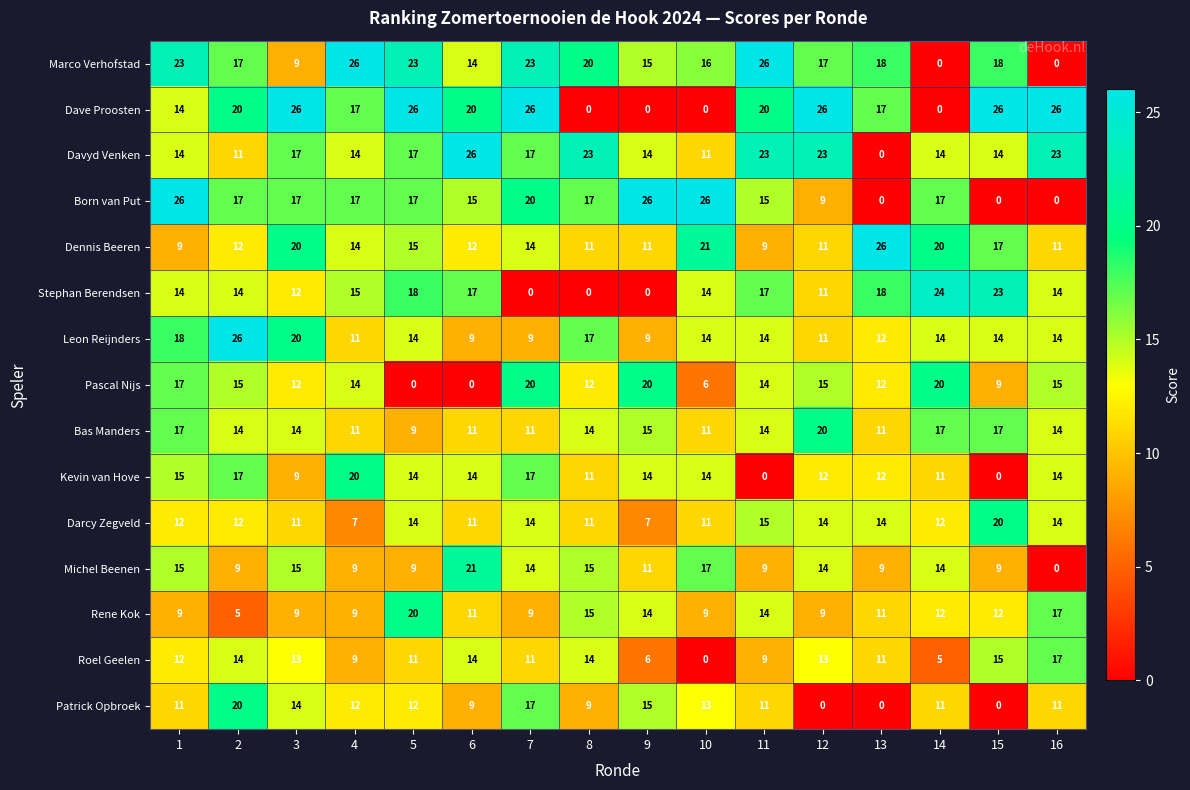

The value of Leon Reijnders at 11 is 14. True or false?

True